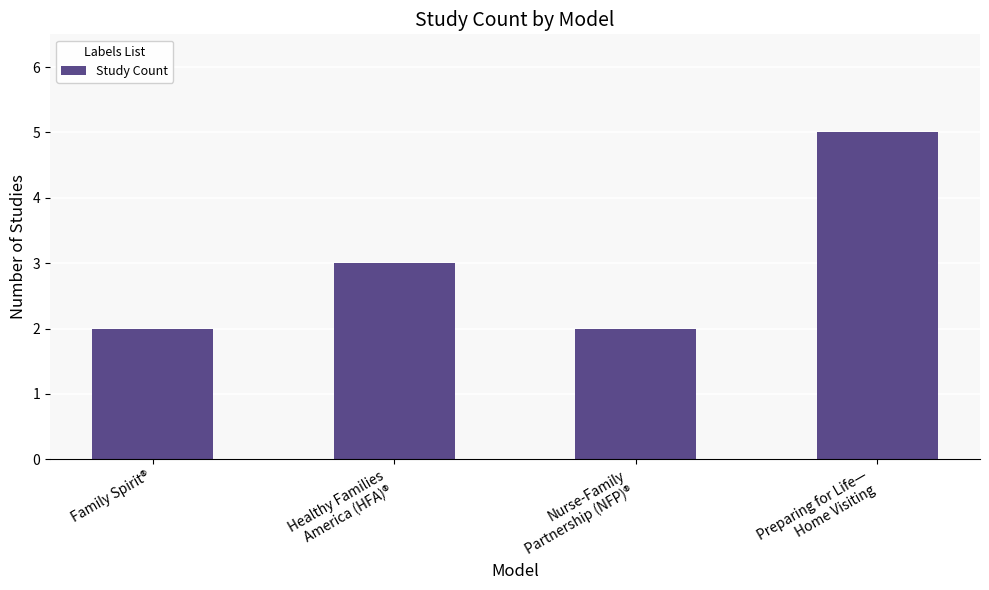

Count the values in the range 2 to 5.

4